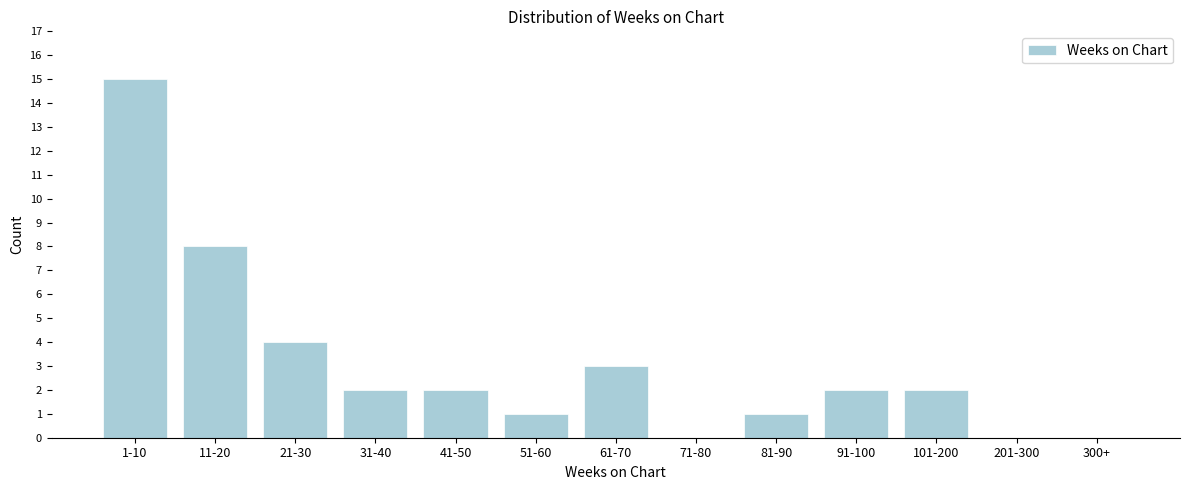

Reading left to right, what are all the values shown in this chart?

1-10=15	11-20=8	21-30=4	31-40=2	41-50=2	51-60=1	61-70=3	71-80=0	81-90=1	91-100=2	101-200=2	201-300=0	300+=0